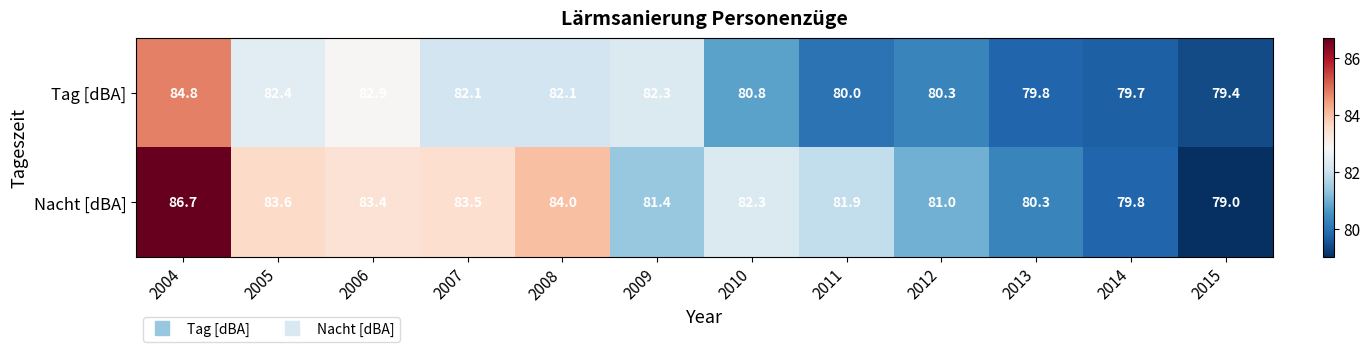

What is the difference between the Nacht [dBA] values at 2007 and 2014?

3.7